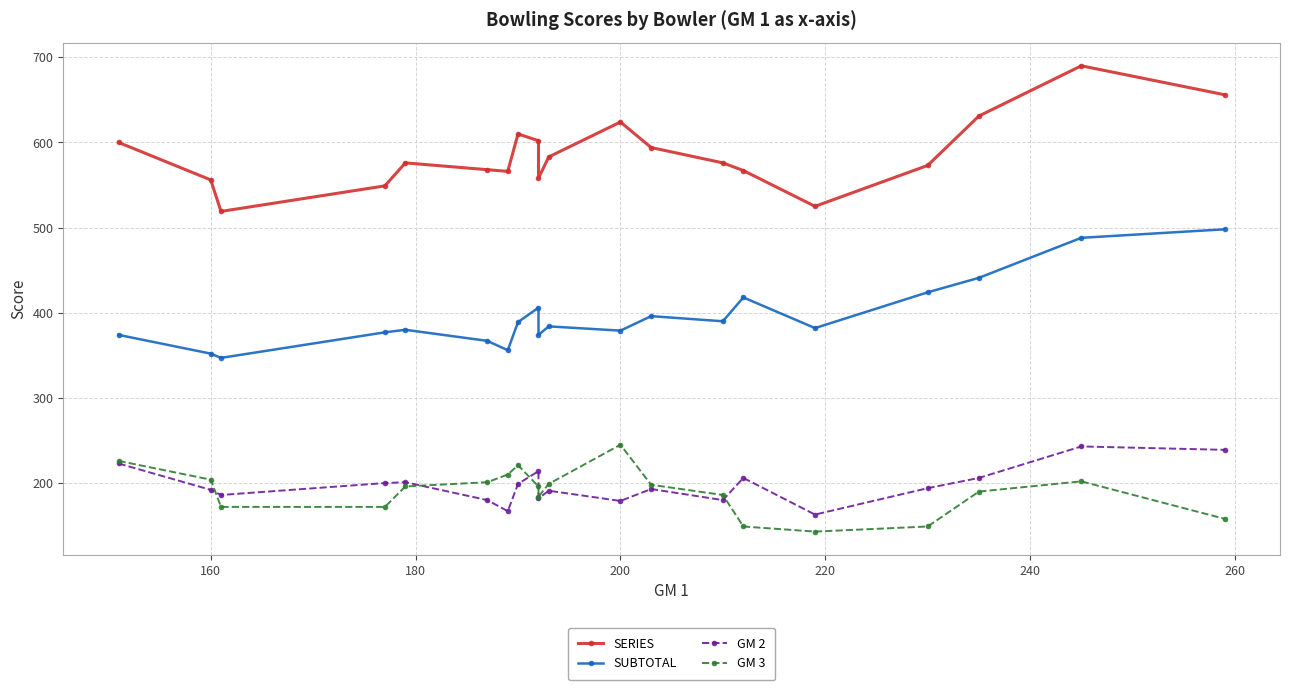

Which series has the largest range (max minus min)?

SERIES